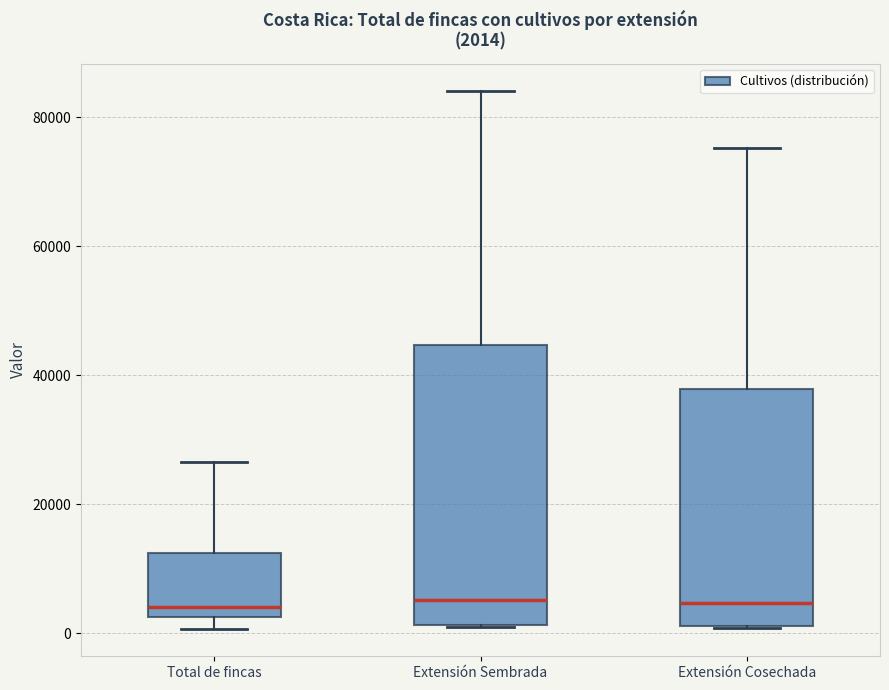

Comparing the boxes themselves (not the whiskers), which one is the tallest?

Extensión Sembrada